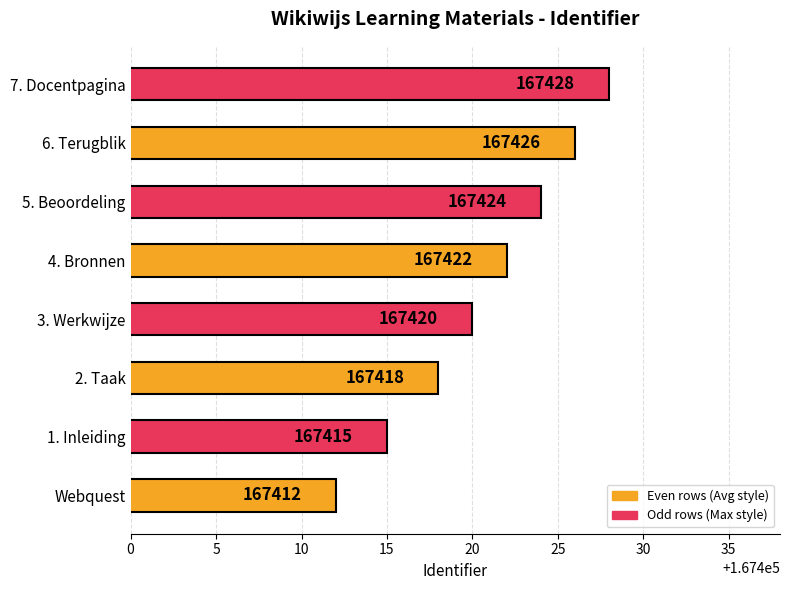

How many series are shown in this chart?

1